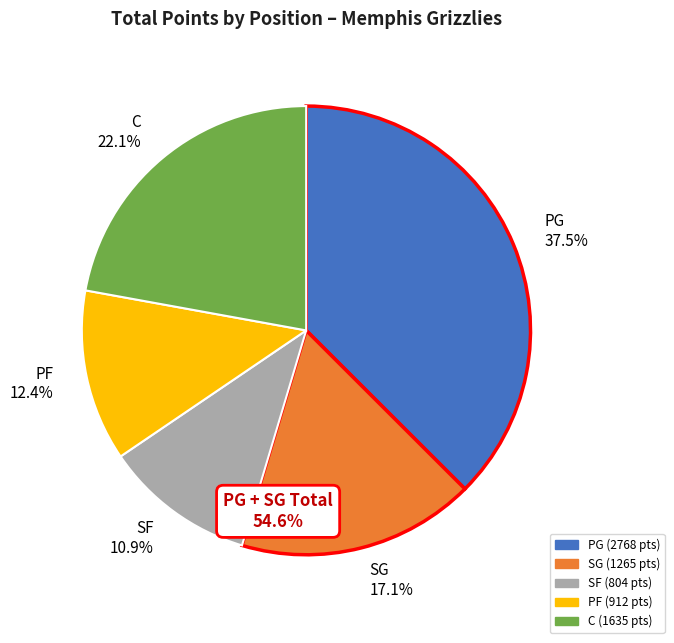

Which slice is the smallest?

SF 10.9%